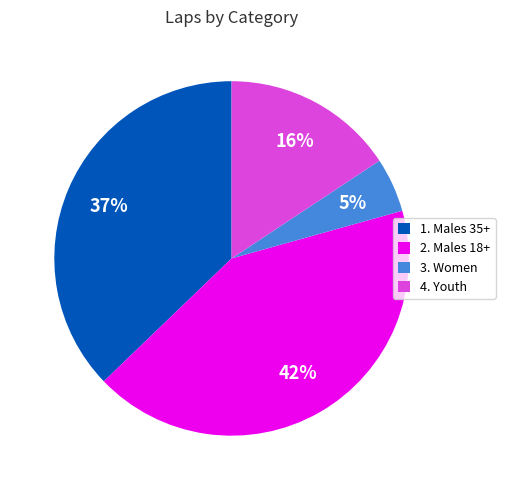

To the nearest percent, what is the average slice percentage?

25%